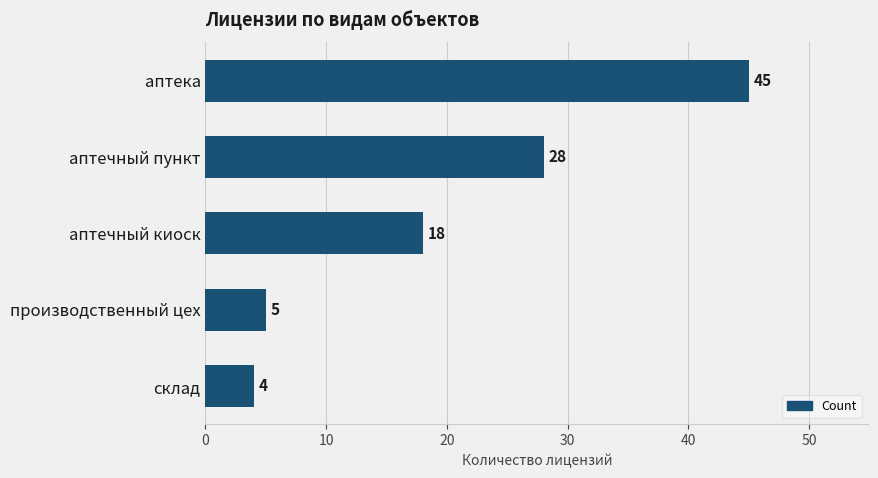

Approximately how many times larger is the value at склад compared to производственный цех?

0.8